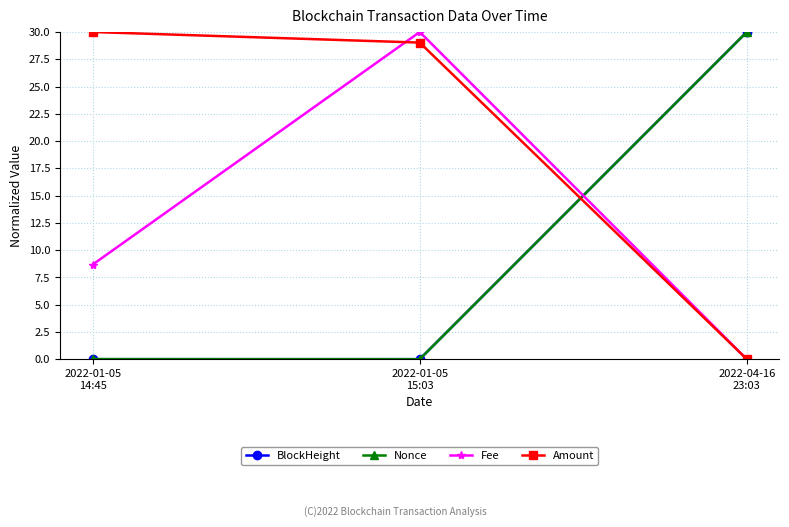

Which series has the largest total across all categories?

Amount